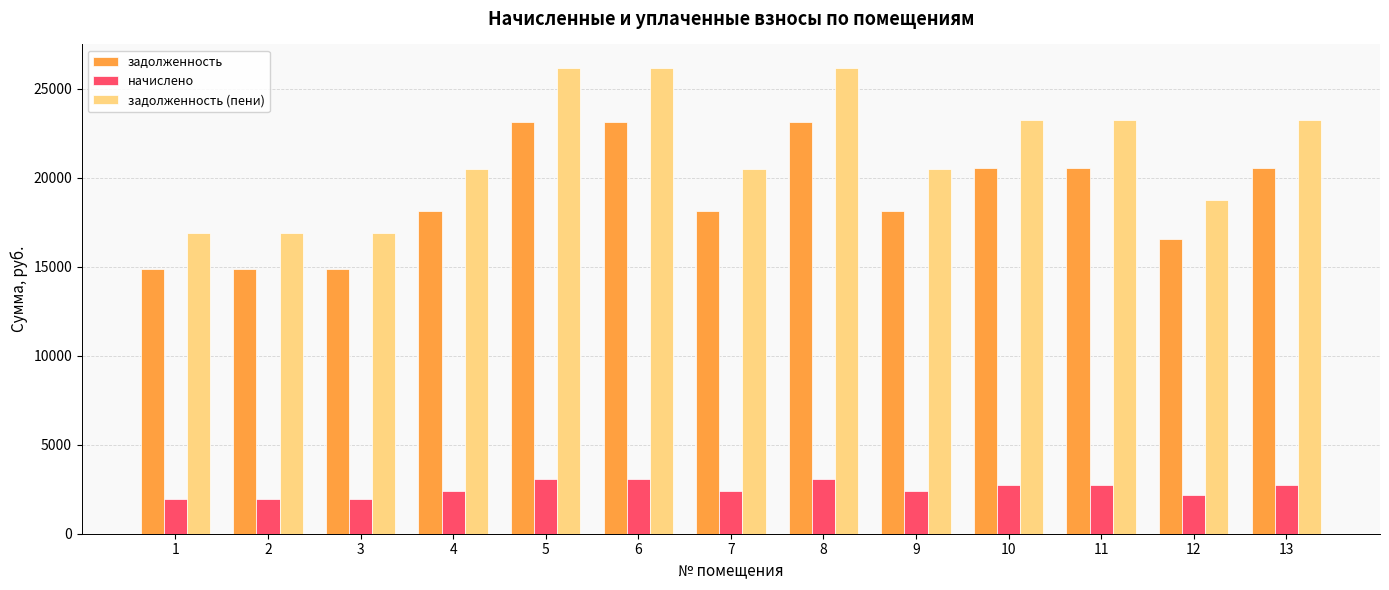

What is the difference between the maximum and minimum values in the задолженность series?

8217.6